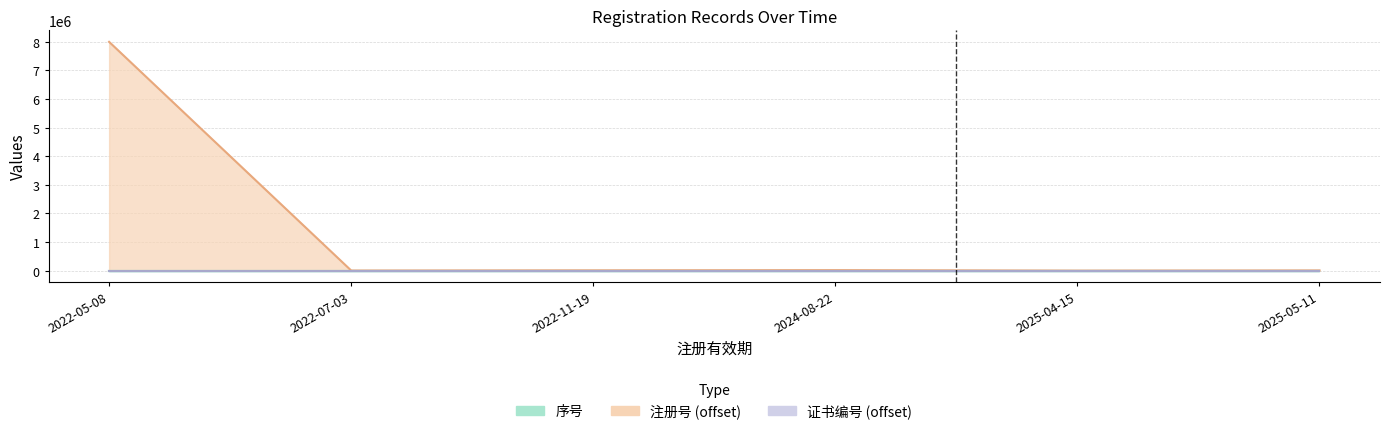

Reading right to left, what are all the values shown in this chart?

序号: 2025-05-11=1	2025-04-15=4	2024-08-22=5	2022-11-19=6	2022-07-03=3	2022-05-08=2
注册号: 2025-05-11=7829	2025-04-15=1426	2024-08-22=17448	2022-11-19=10869	2022-07-03=3845	2022-05-08=8001538
证书编号: 2025-05-11=4	2025-04-15=7	2024-08-22=8	2022-11-19=9	2022-07-03=6	2022-05-08=5